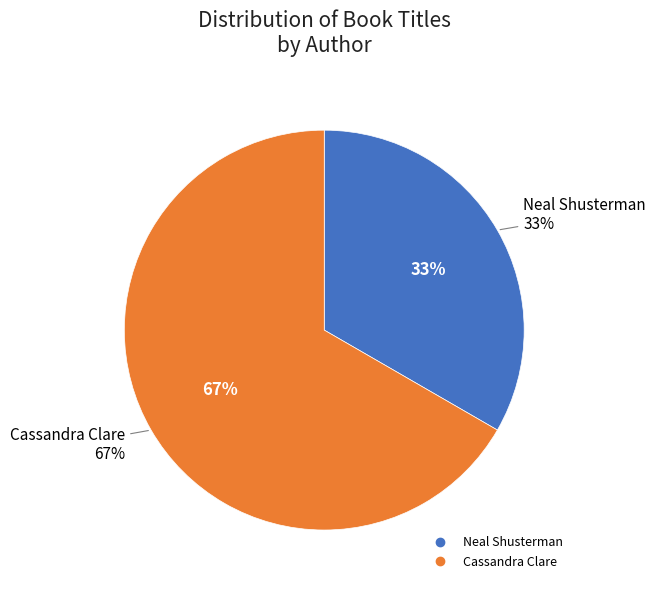

Which slice is the smallest?

Neal Shusterman